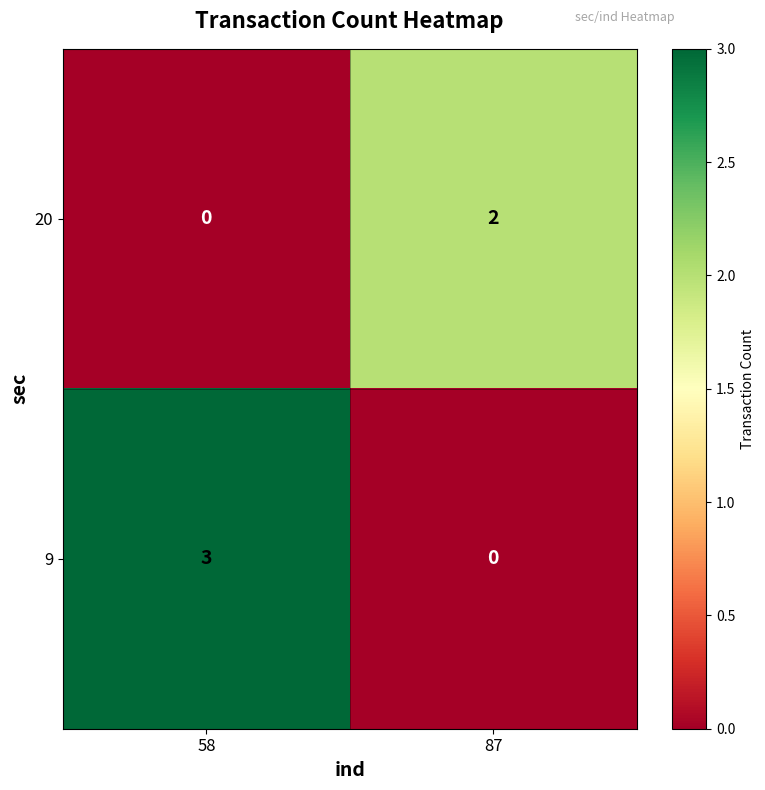

Where is 20 nearest to the value 1?

58